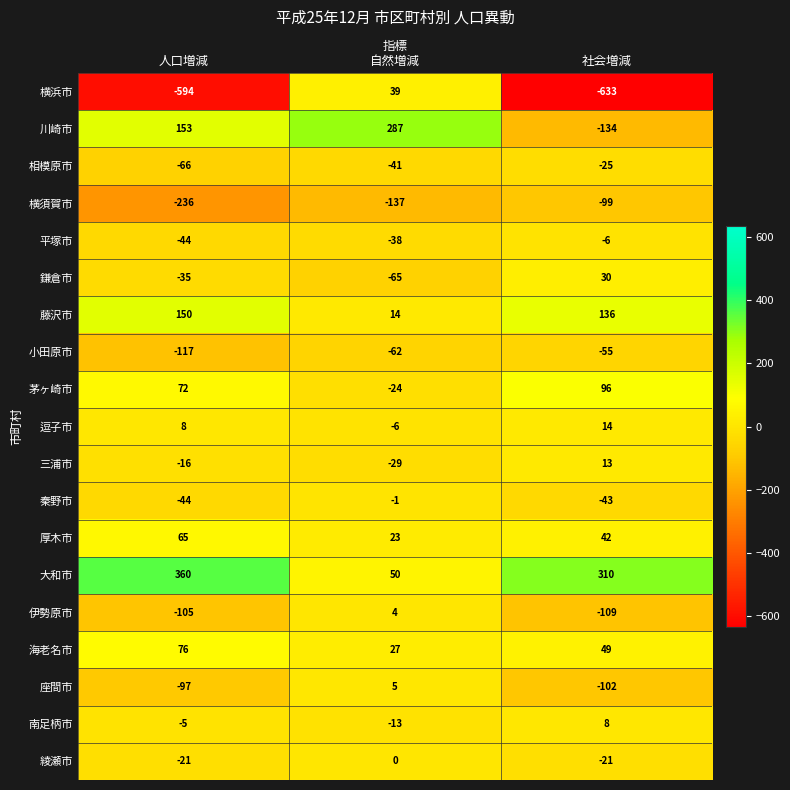

What is the difference between the 茅ヶ崎市 values at 社会増減 and 自然増減?

120